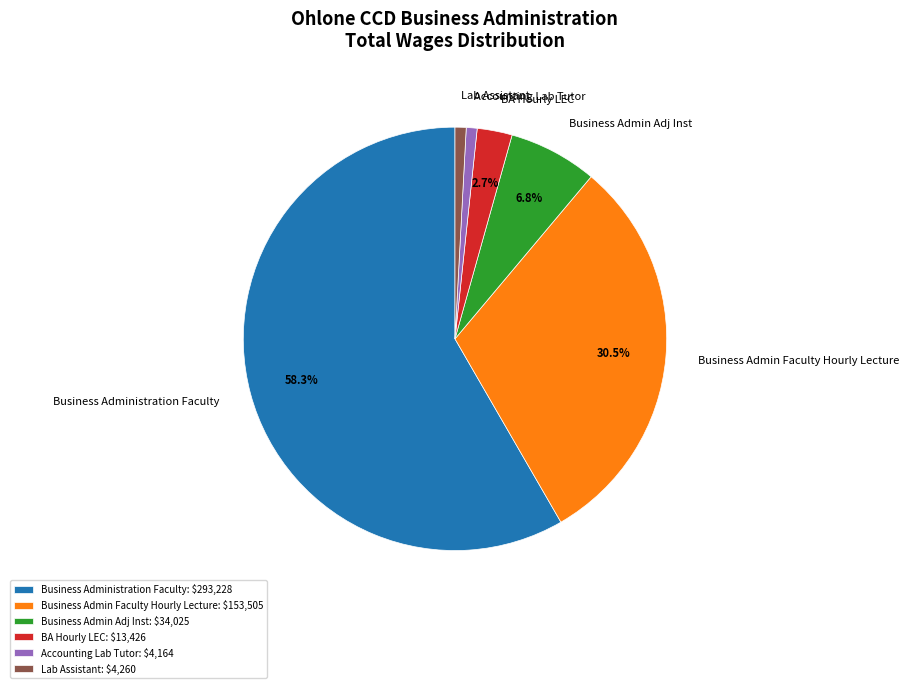

What is the ratio of the value at Lab Assistant to the value at BA Hourly LEC?

0.3